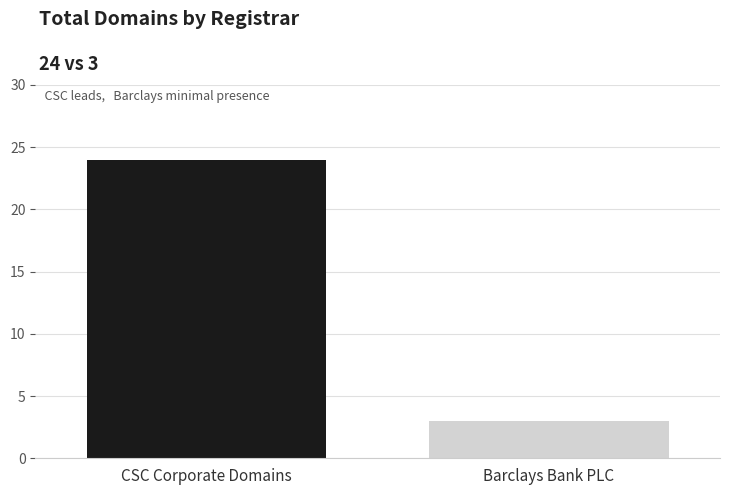

How many bars are there in total?

2